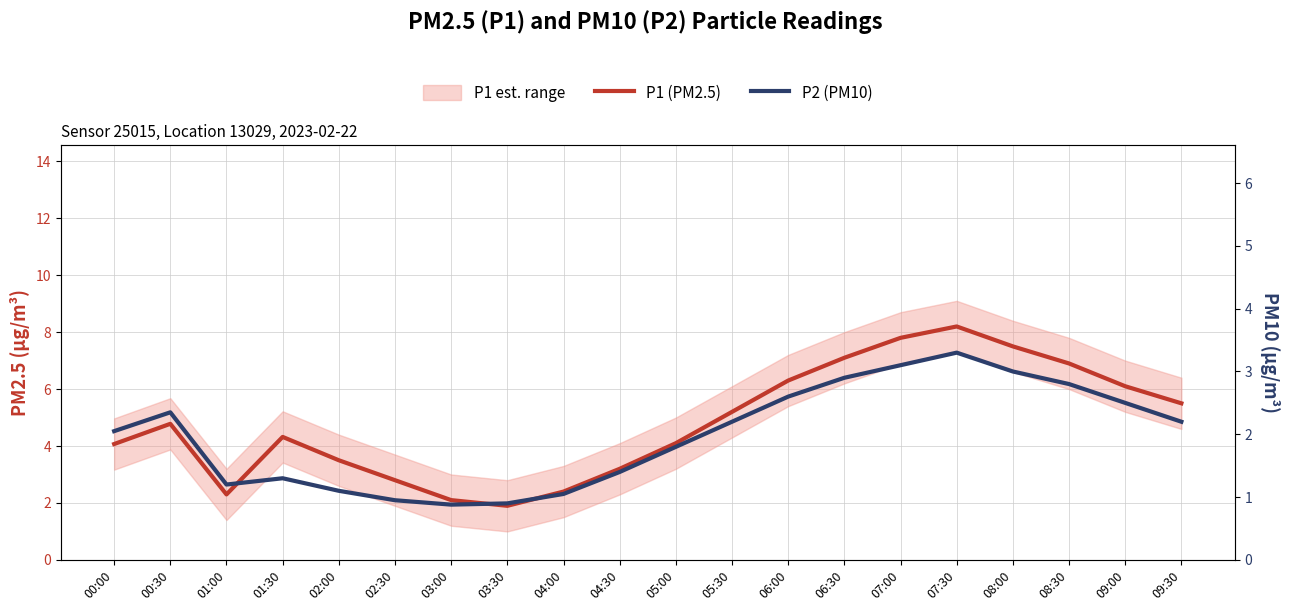

Where is P1 (PM2.5) nearest to the value 5?

05:30